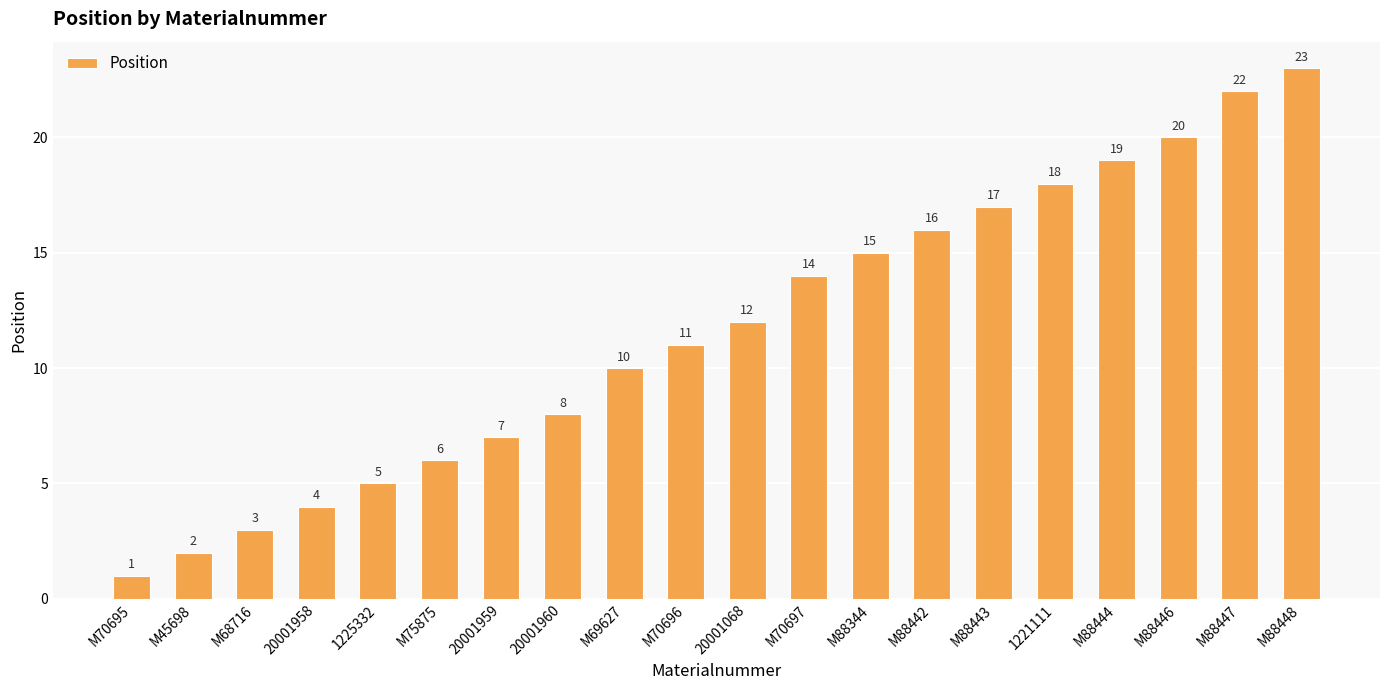

Rank the categories by value from lowest to highest.

M70695, M45698, M68716, 20001958, 1225332, M75875, 20001959, 20001960, M69627, M70696, 20001068, M70697, M88344, M88442, M88443, 1221111, M88444, M88446, M88447, M88448